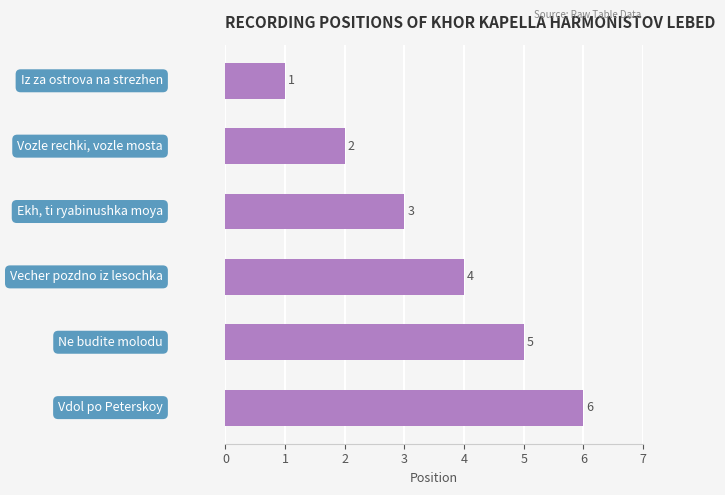

What is the sum of all values?

21